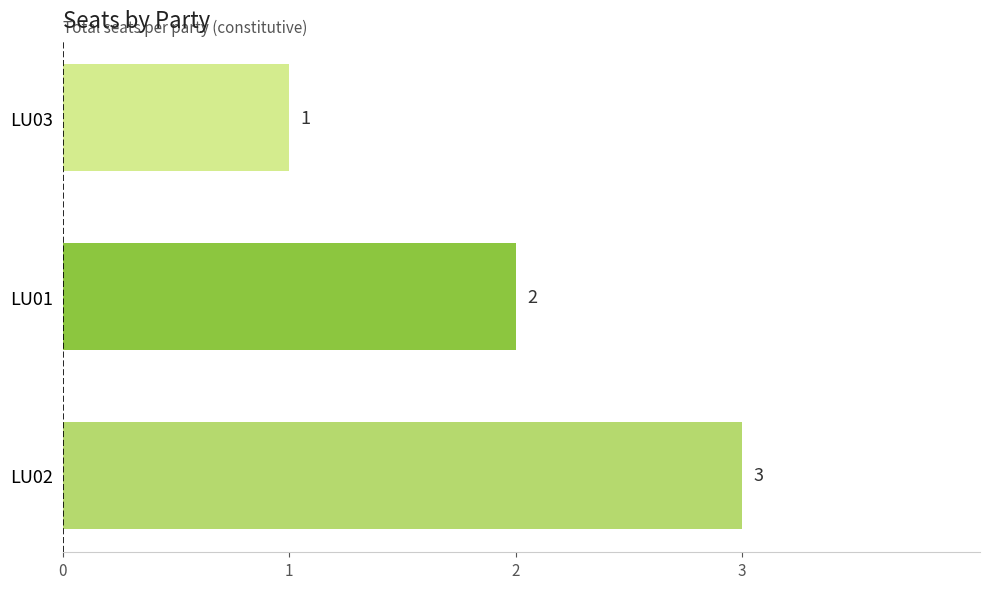

Are the bars grouped side by side (vs. stacked)?

No